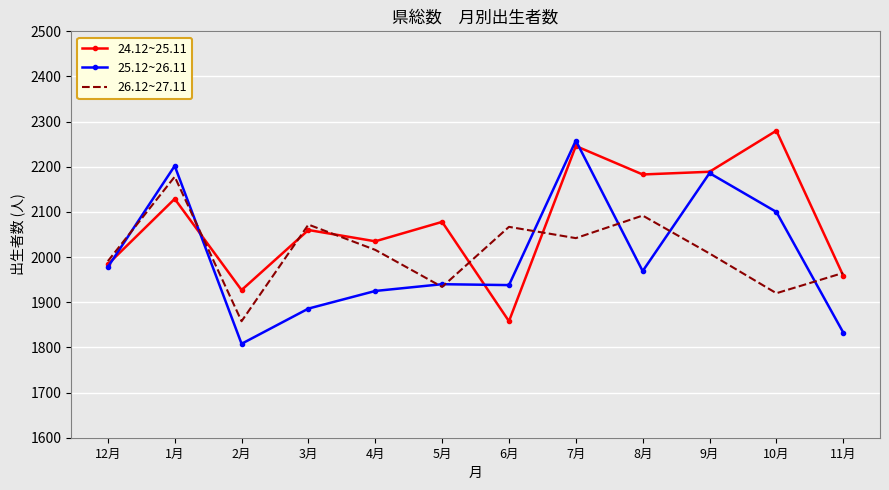

How many series are shown in this chart?

3